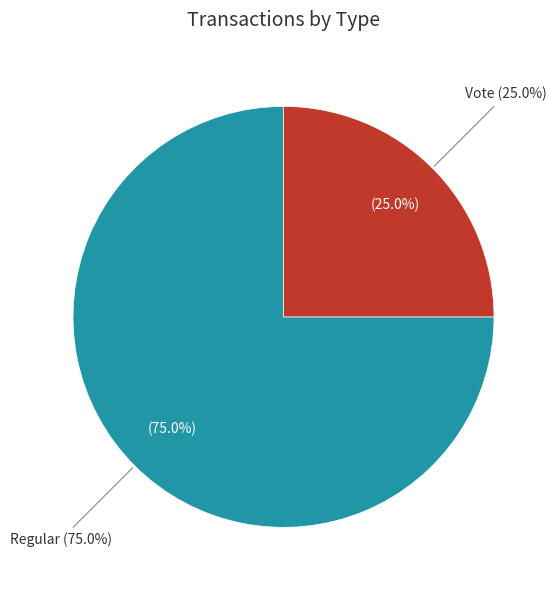

To the nearest percent, what percentage of the pie is Vote?

25%